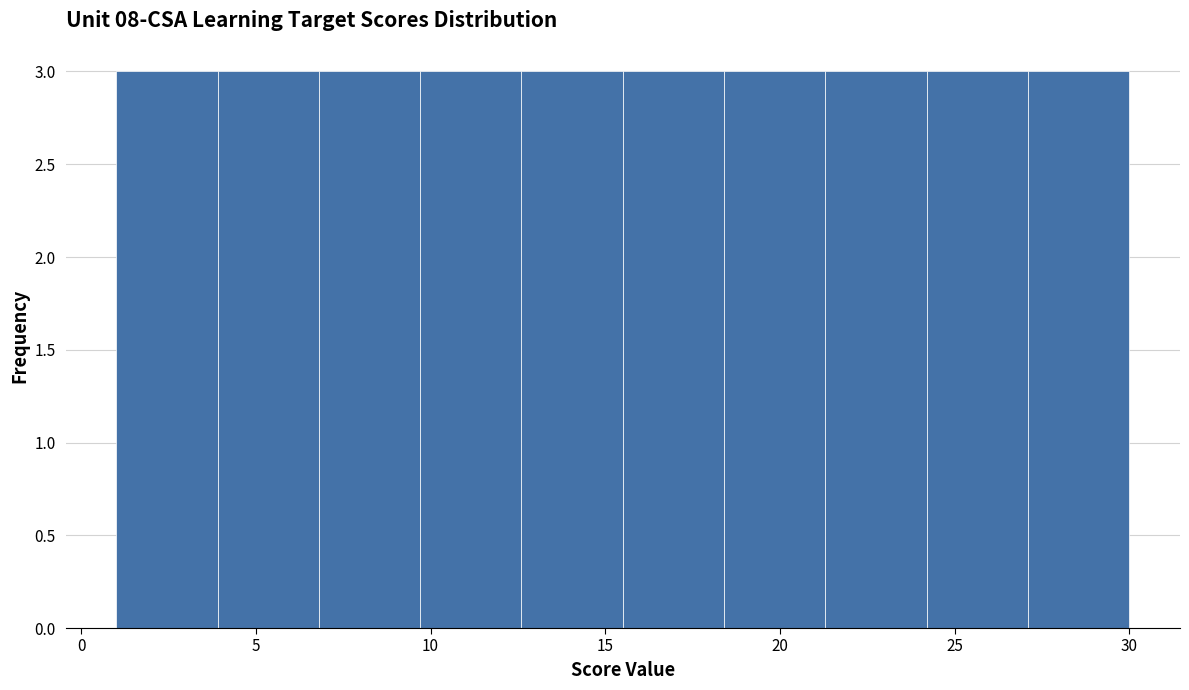

Reading left to right, transcribe this chart: for each bar, give the range it covers on the x-axis and its height. Neither the bar edges nor the heights are printed on the chart, so give them approximately, as read against the axes.

1.0 to 3.9: 3
3.9 to 6.8: 3
6.8 to 9.7: 3
9.7 to 12.6: 3
12.6 to 15.5: 3
15.5 to 18.4: 3
18.4 to 21.3: 3
21.3 to 24.2: 3
24.2 to 27.1: 3
27.1 to 30.0: 3